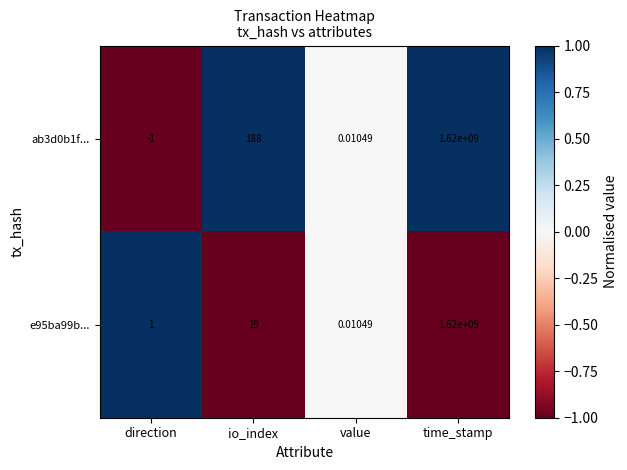

How many positive values does the ab3d0b1f... series have?

3